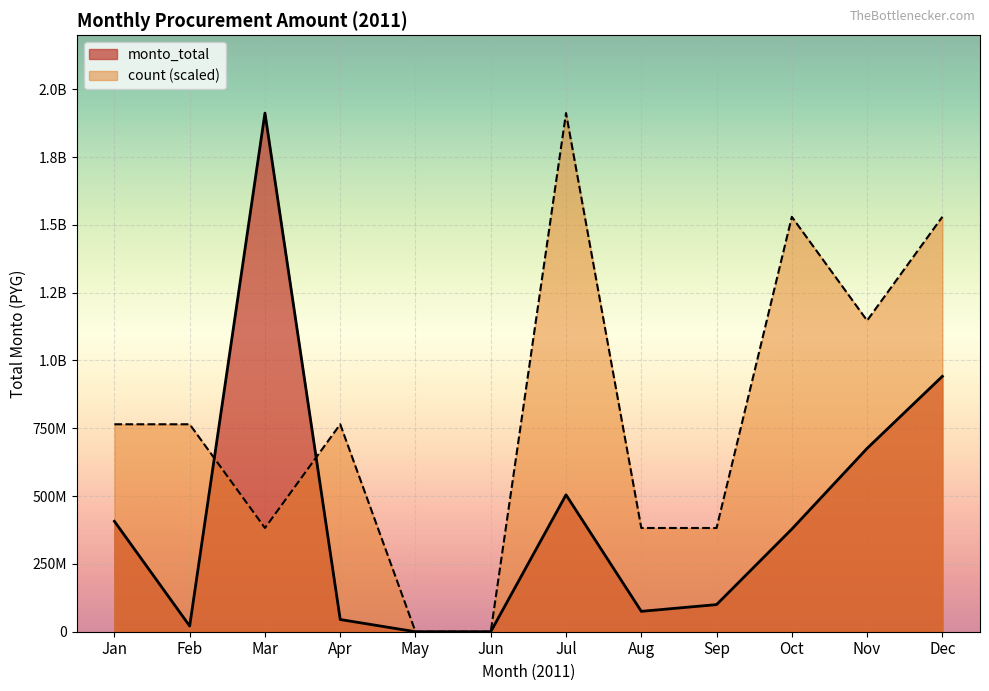

The value at 2011-02 is 8207682. True or false?

False